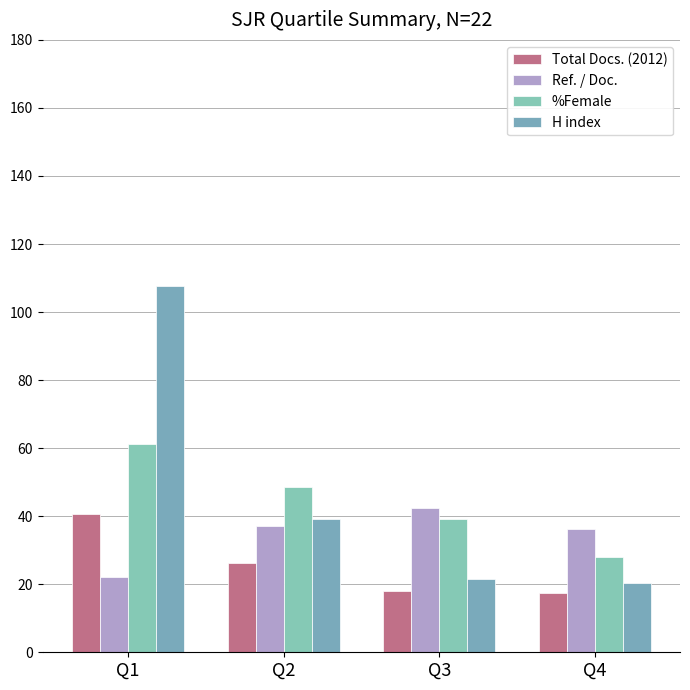

Rank the series by their maximum value, from highest to lowest.

H index, %Female, Ref. / Doc., Total Docs. (2012)